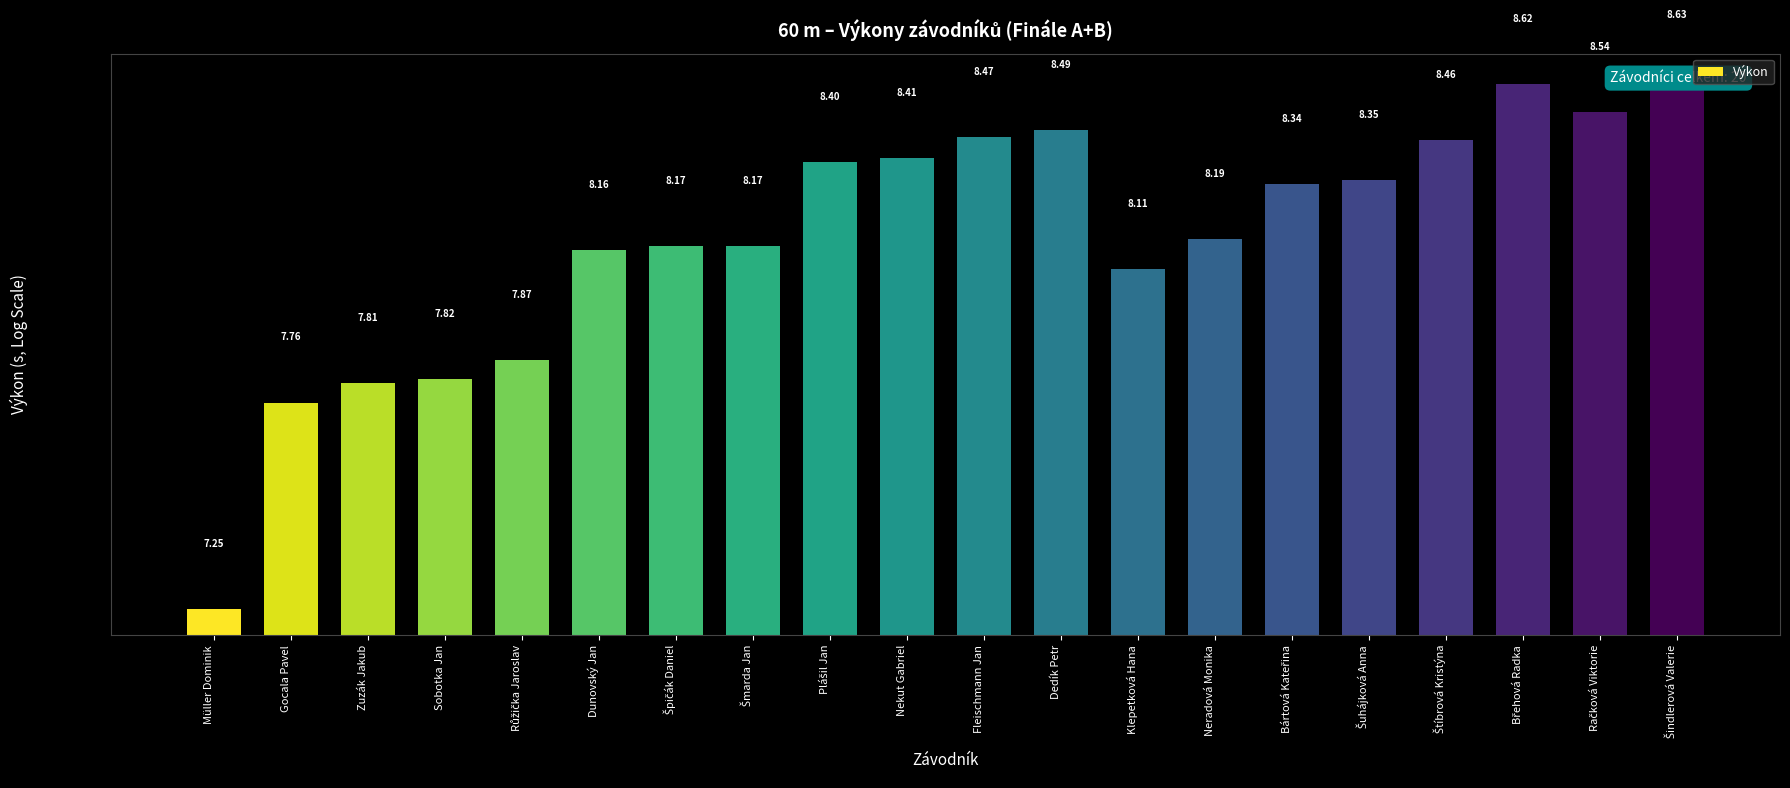

List the labels in order of value, smallest first.

Müller Dominik, Gocala Pavel, Zuzák Jakub, Sobotka Jan, Růžička Jaroslav, Klepetková Hana, Dunovský Jan, Špičák Daniel, Šmarda Jan, Neradová Monika, Bártová Kateřina, Šuhájková Anna, Plášil Jan, Nekut Gabriel, Štíbrová Kristýna, Fleischmann Jan, Dedík Petr, Račková Viktorie, Břehová Radka, Šindlerová Valerie